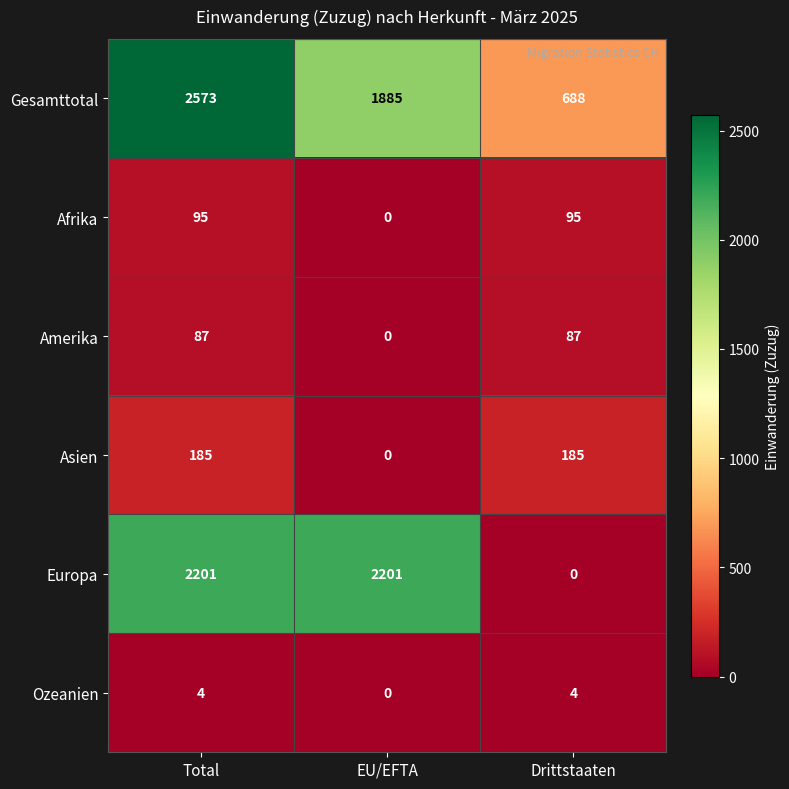

What is the sum of all Asien values?

370